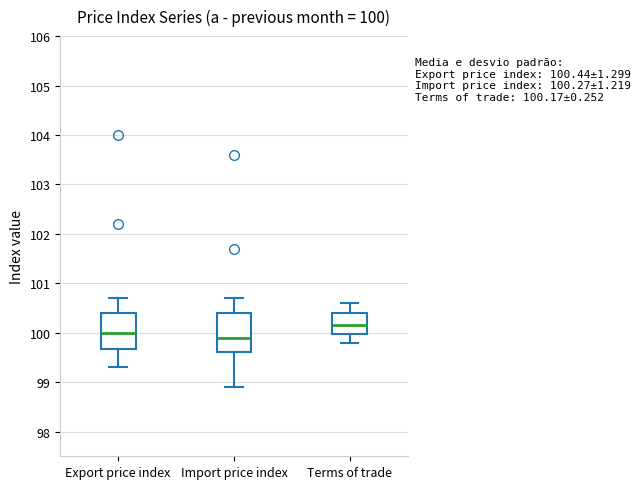

Which box's median line is the highest?

Terms of trade